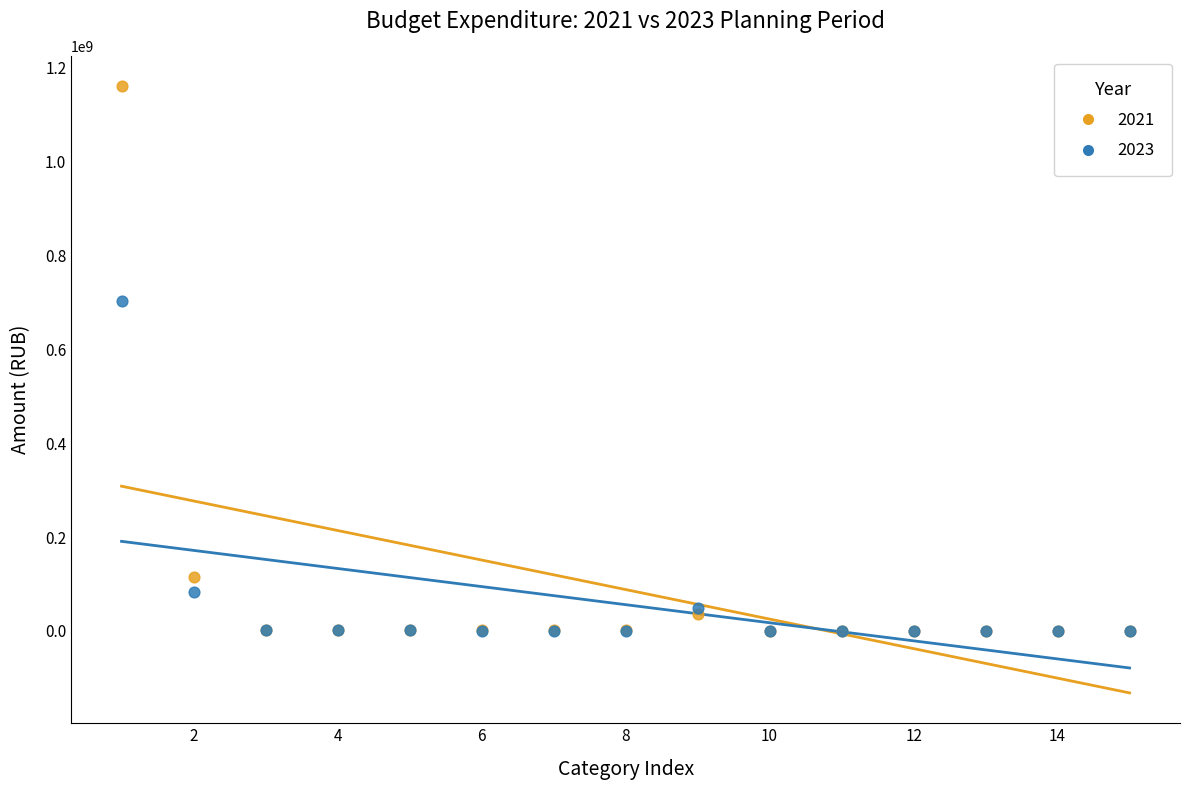

Across all series, what Y value is closest to 580654700?

703616390.0